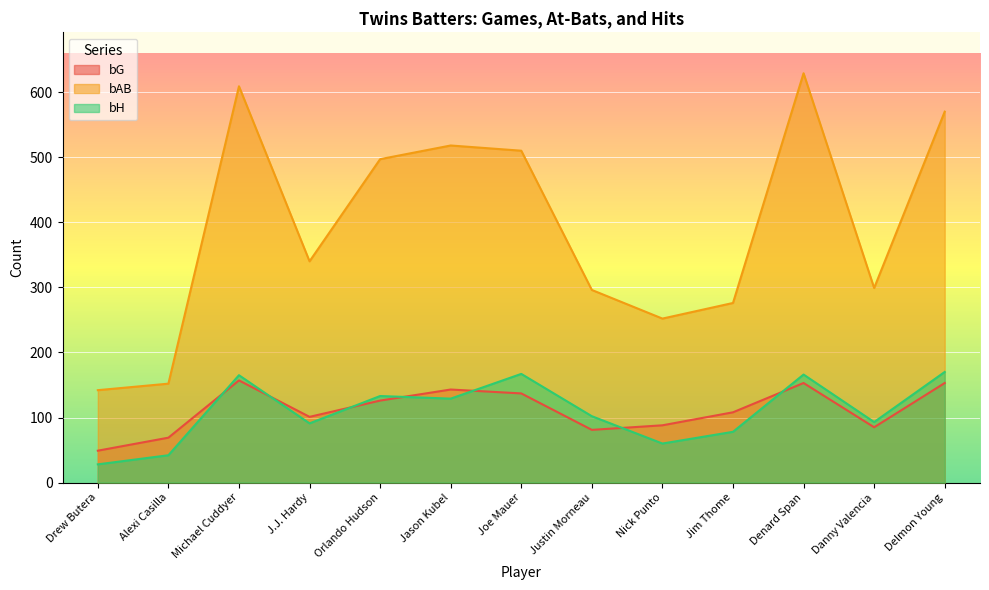

What are all the series names shown in the legend?

bG, bAB, bH